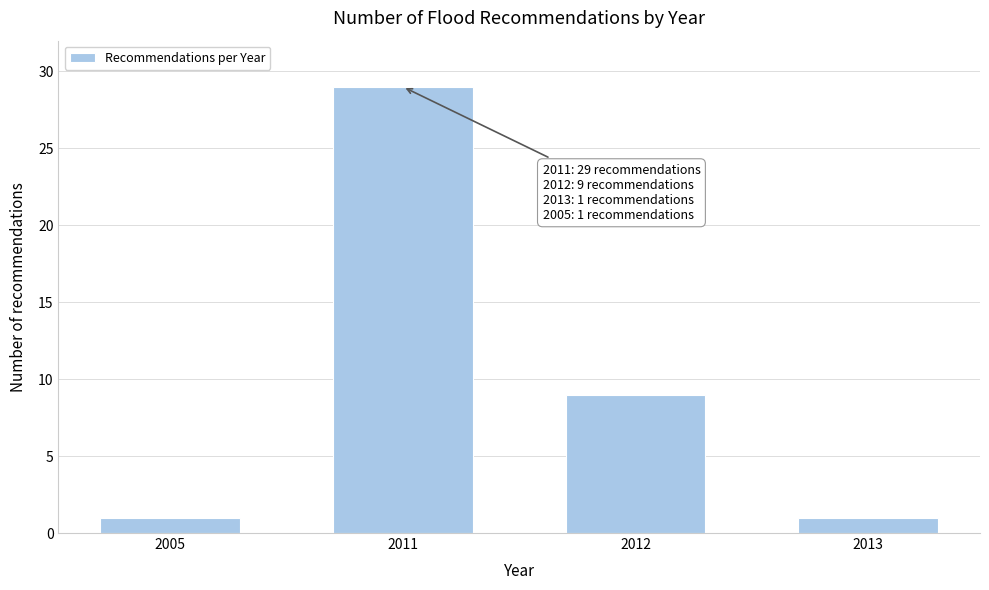

Reading left to right, list all the values displayed in this chart.

2005=1	2011=29	2012=9	2013=1